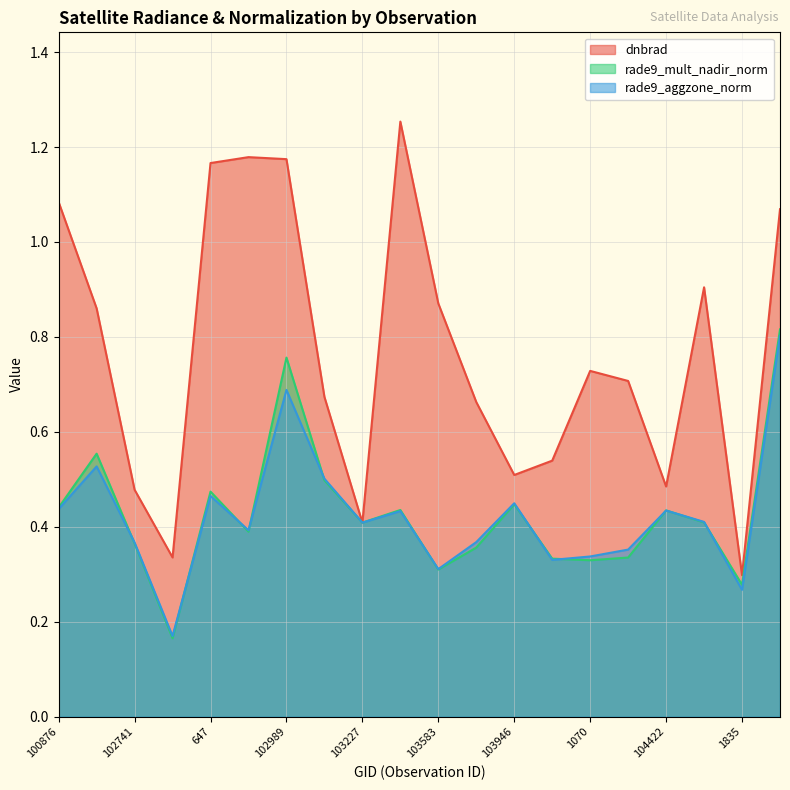

What is the difference between the maximum and minimum values in the rade9_aggzone_norm series?

0.6